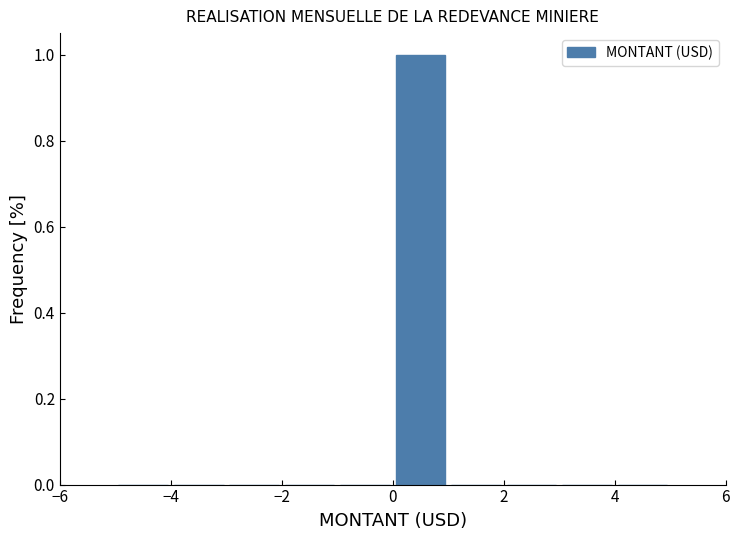

What is the height of the bar covering 0 to 1 on the x-axis? The values are not printed on the chart, so give them approximately, as read against the axis.

1